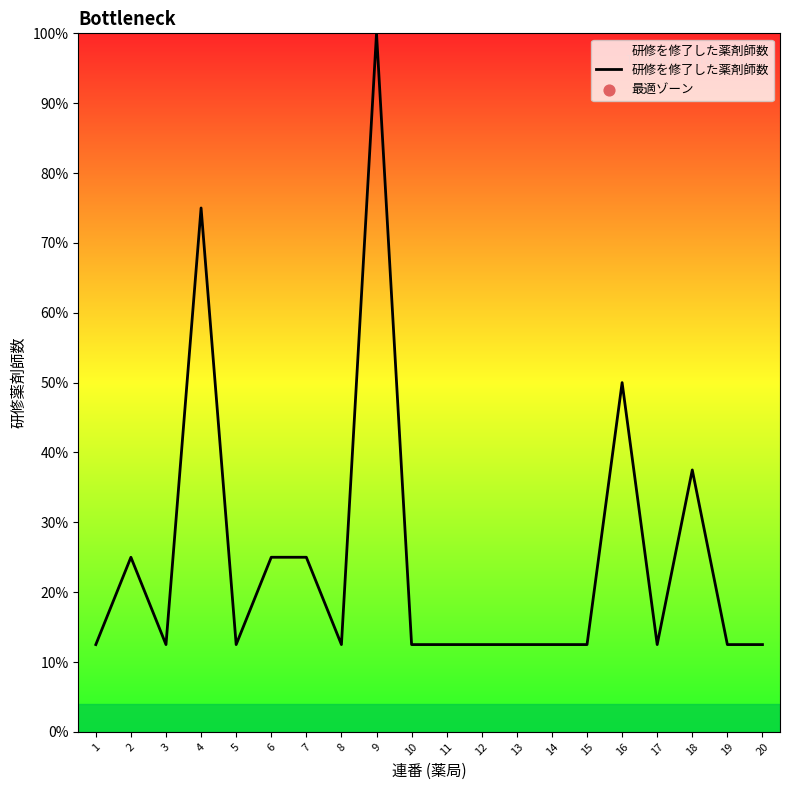

What is the change in value from 6 to 13?

-12.5